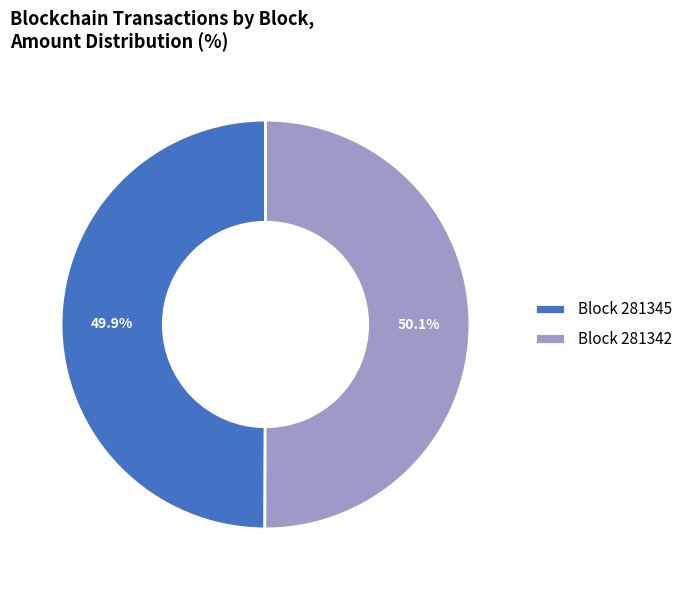

Combined, do Block 281345 and Block 281342 account for over 50%?

Yes